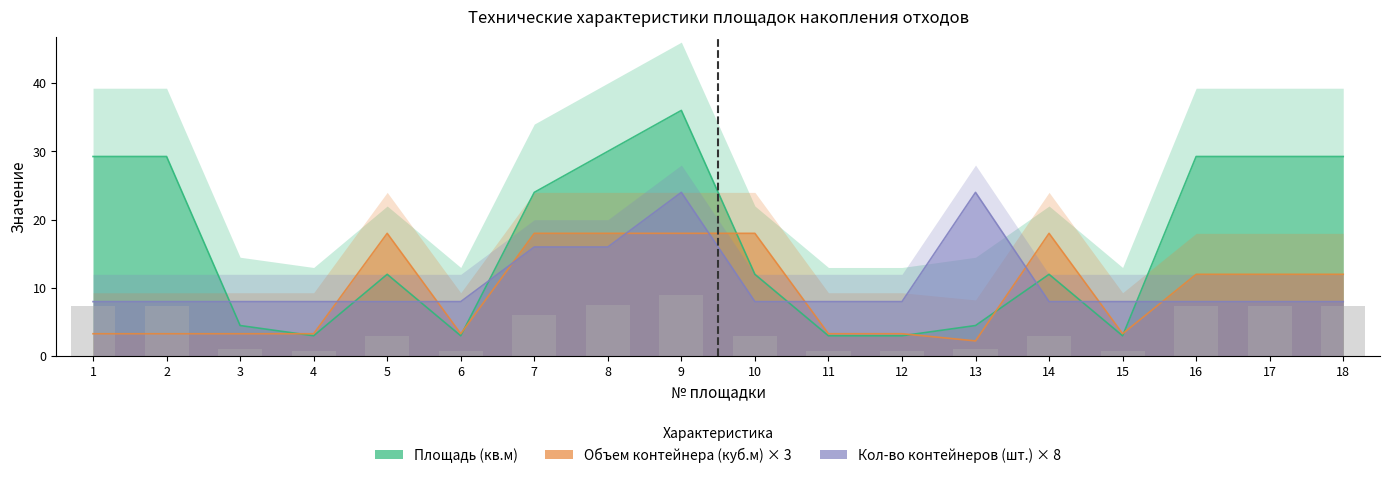

Is the value of Площадь (кв.м) at 6 greater than the value of Объем контейнера (куб.м) at 4?

No